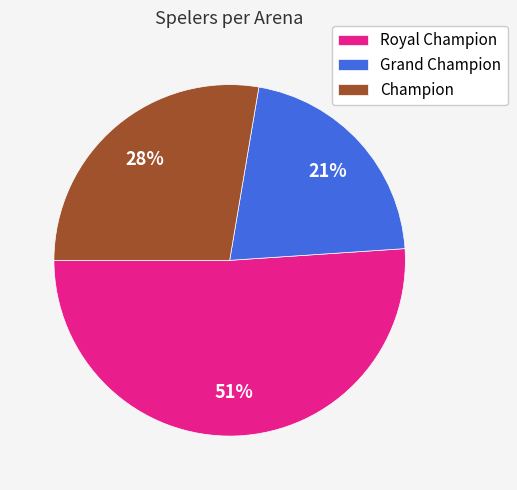

Is it true that Champion is 28% of the pie?

True